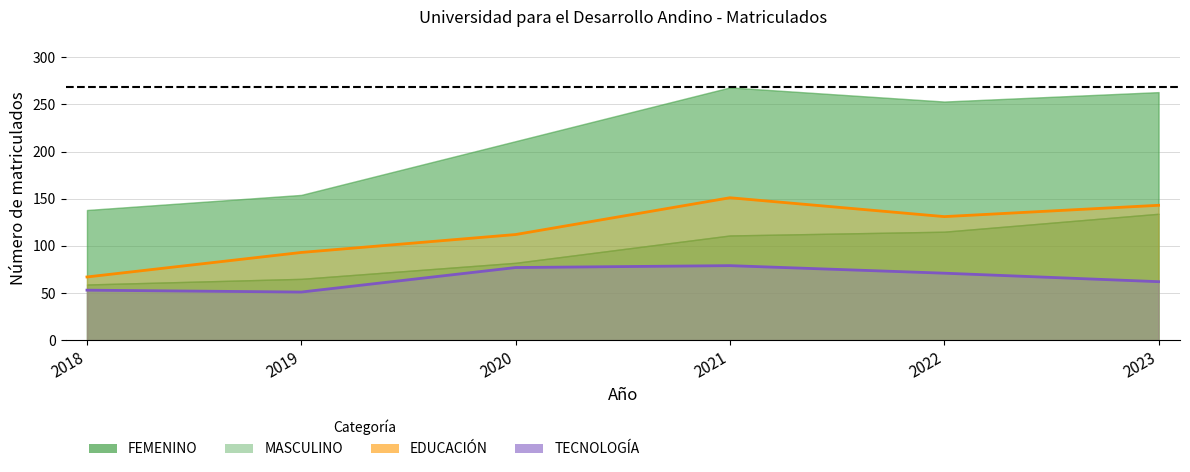

Which series has the largest total across all categories?

EDUCACIÓN